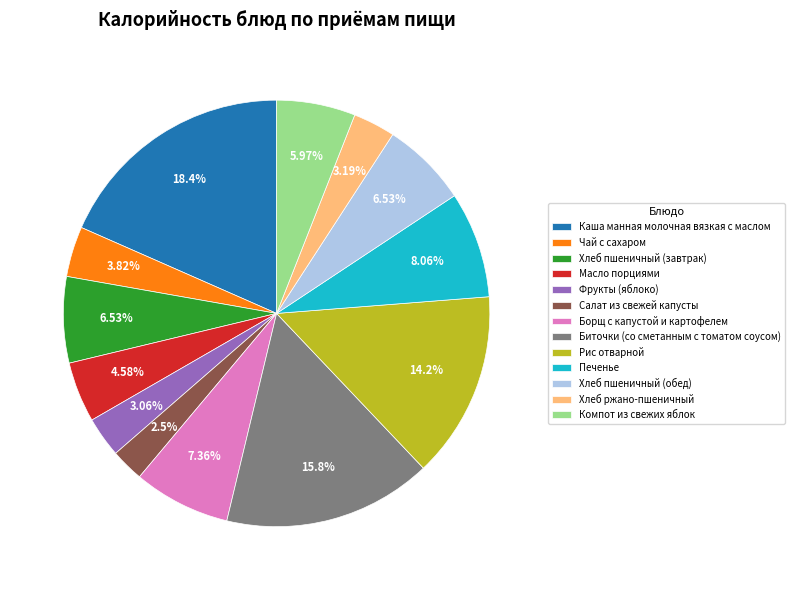

Is it true that Хлеб пшеничный (обед) is 7% of the pie?

True